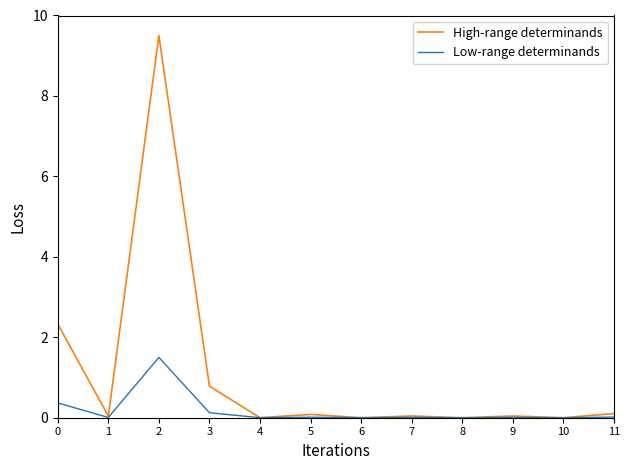

What are all the series names shown in the legend?

High-range determinands, Low-range determinands